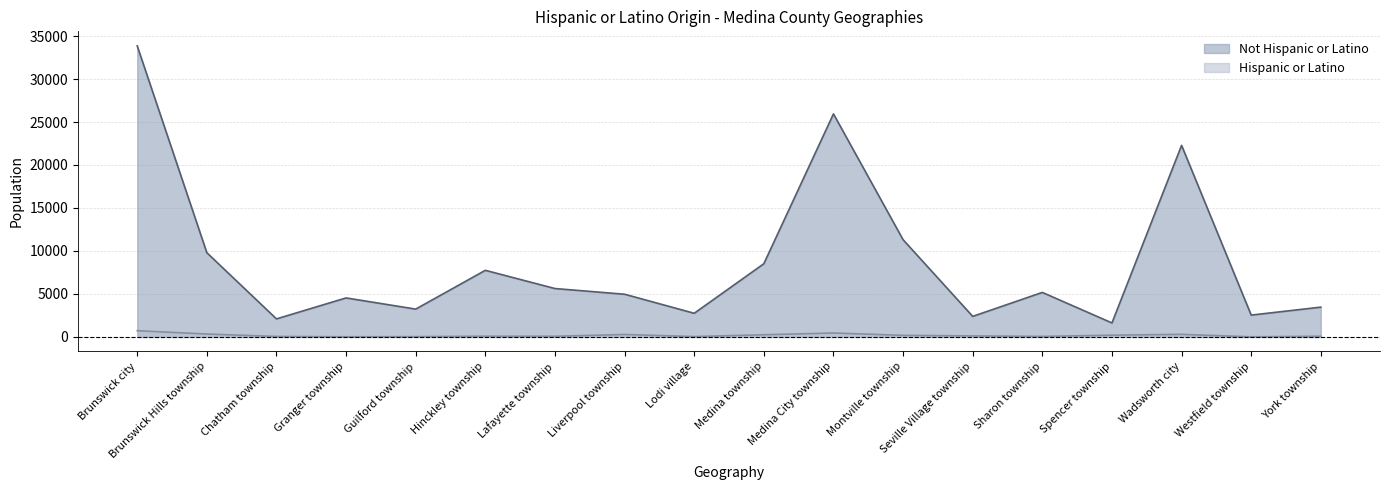

What is the difference between the maximum and minimum values in the Not Hispanic or Latino series?

32231